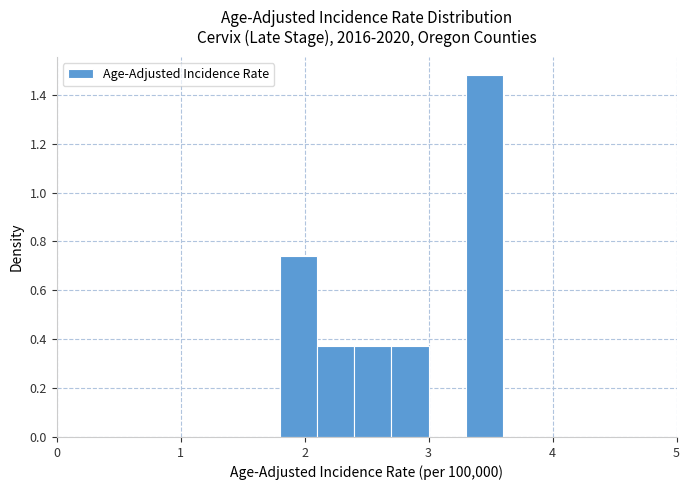

Around what value on the x-axis is the tallest bar? Give the approximate position of its centre, as read against the axis.

3.5